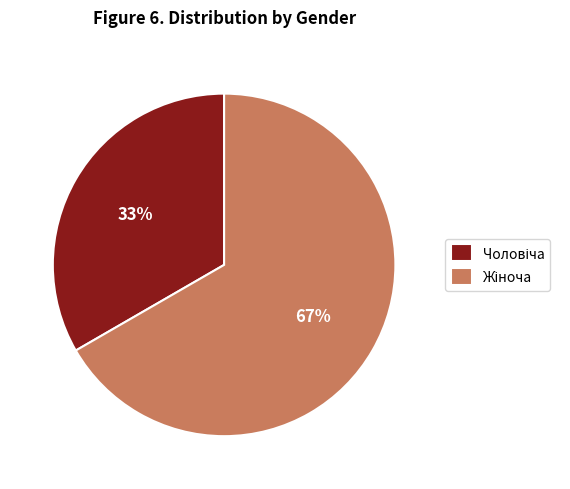

Is there any slice that represents more than half of the pie?

Yes